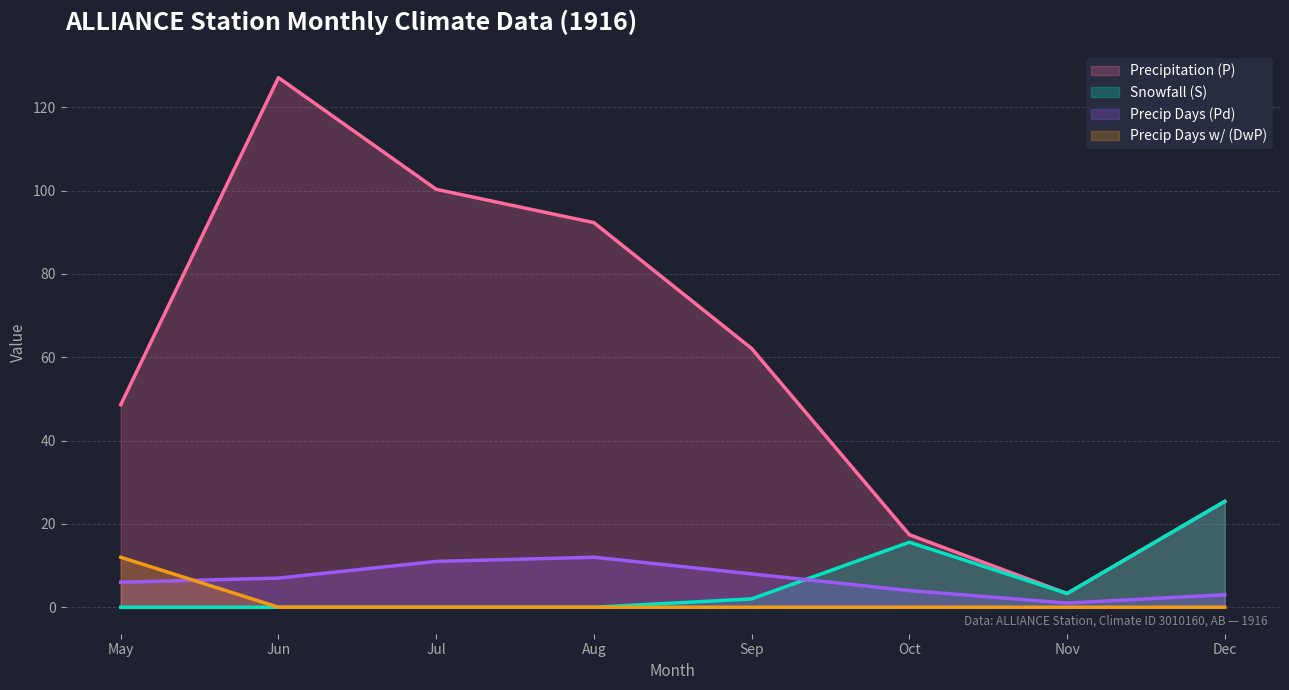

True or false: Precip Days (Pd) has more than 0 points higher than both neighbors.

True